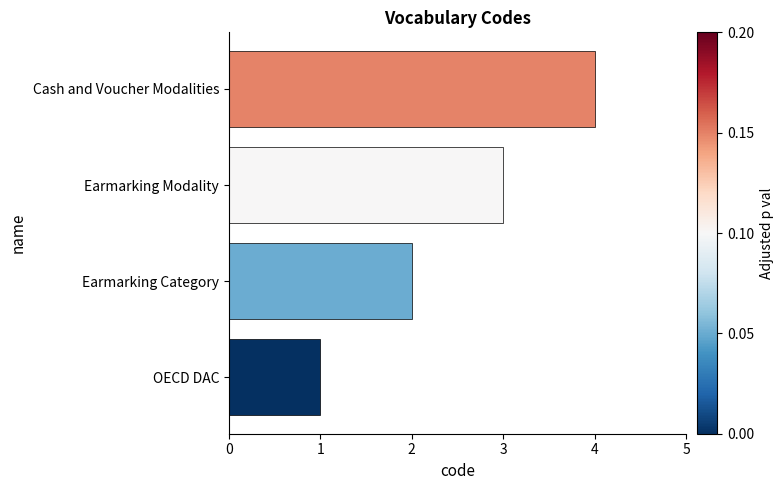

How many data points are less than 3?

2